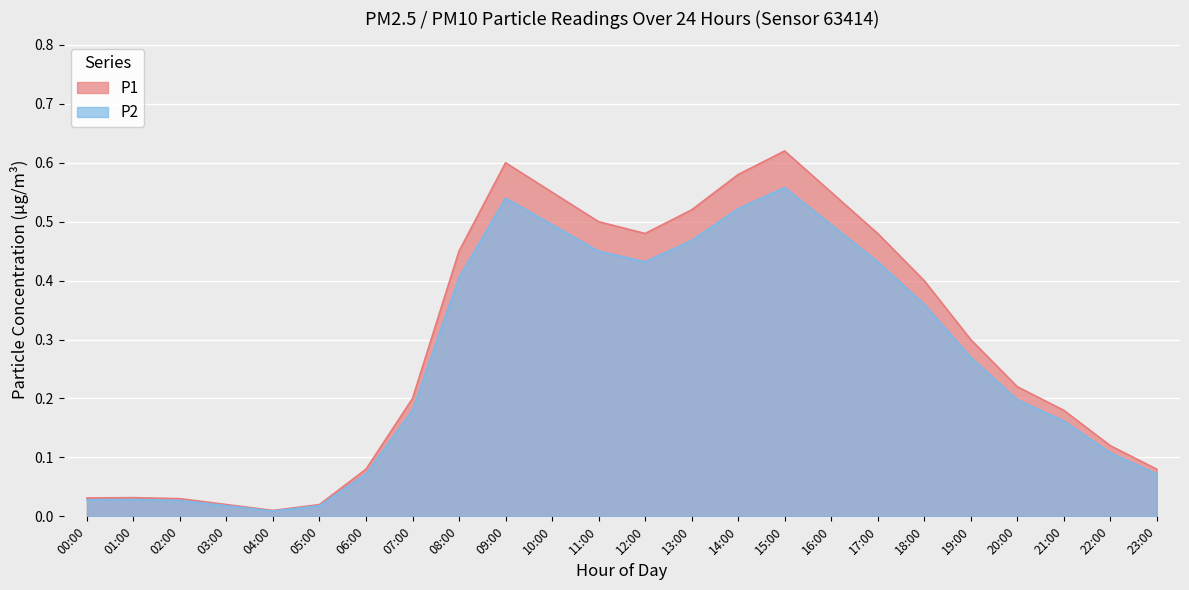

What is the difference between the second highest and minimum values in the P1 series?

0.6